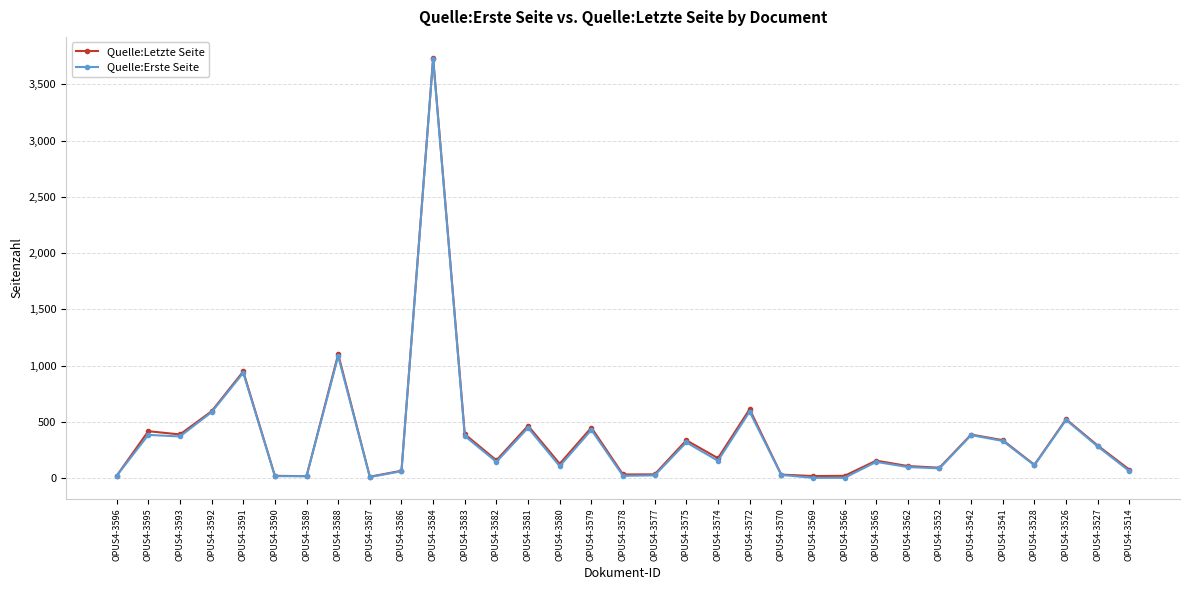

What is the greatest value displayed?

3736